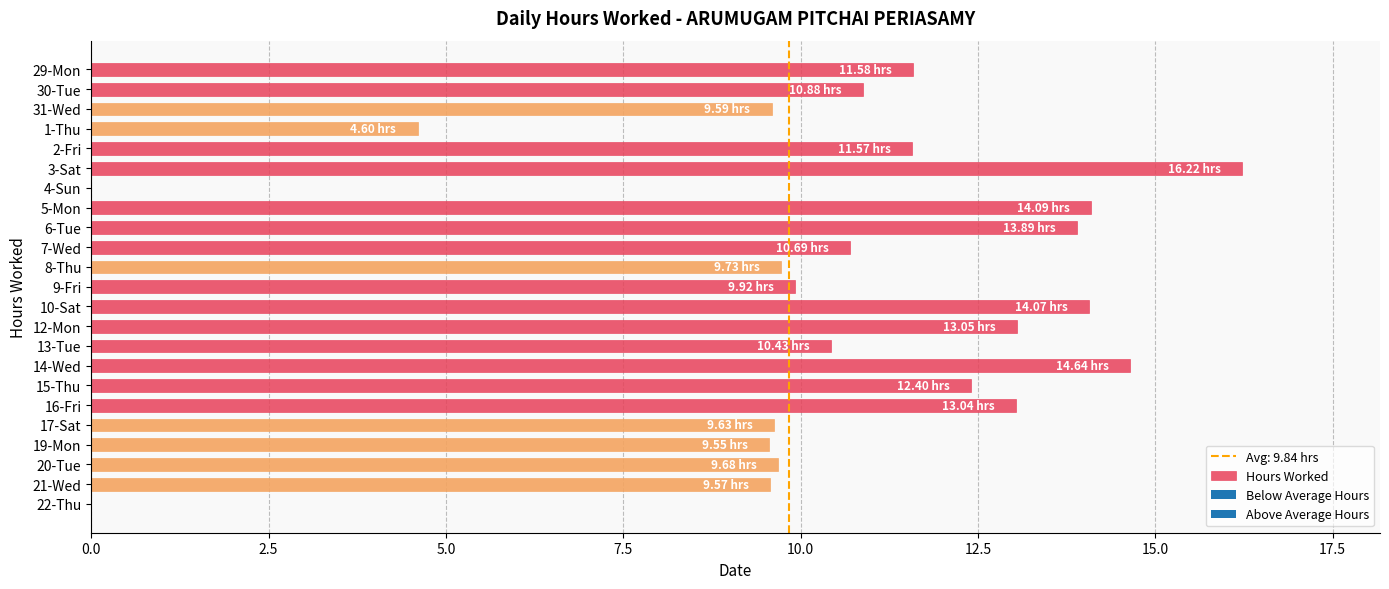

What is the sum of the values at 22-Thu and 12-Mon?

13.1